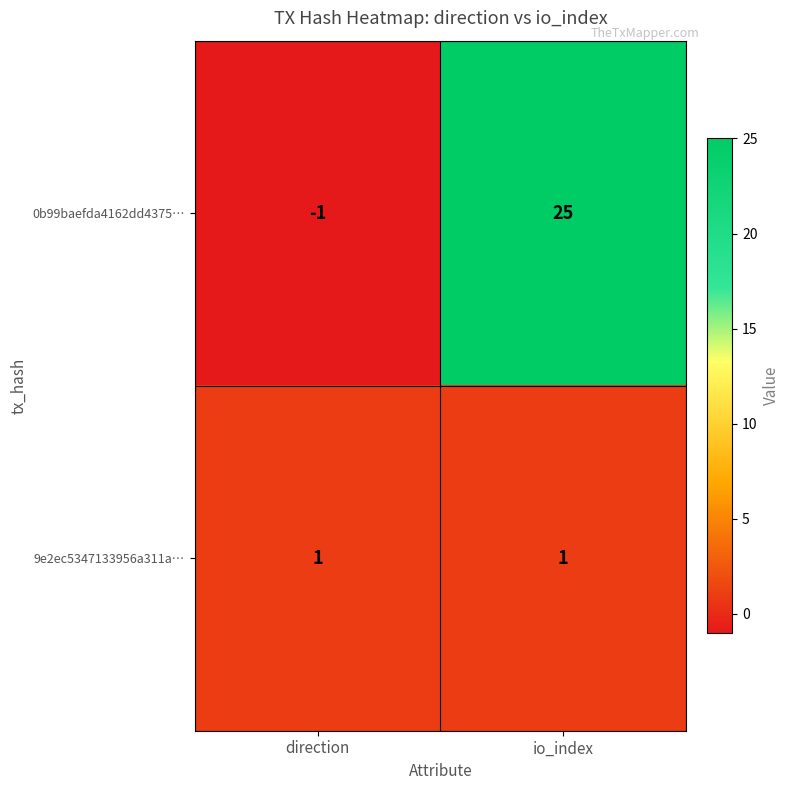

What is the difference between the maximum and minimum values in the 0b99baefda4162dd4375… series?

26